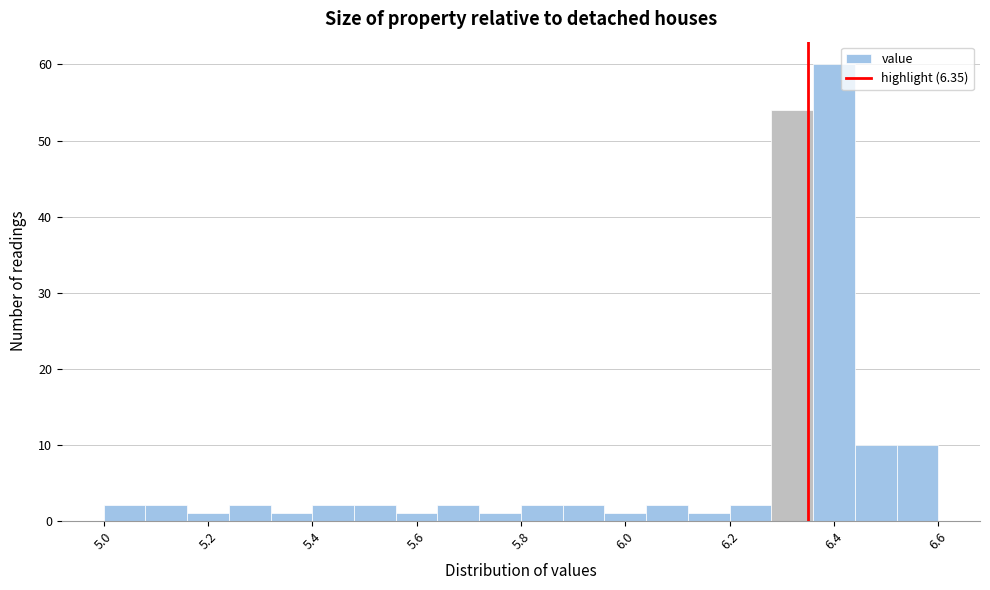

Which range on the x-axis has the tallest bar?

6.36 to 6.44